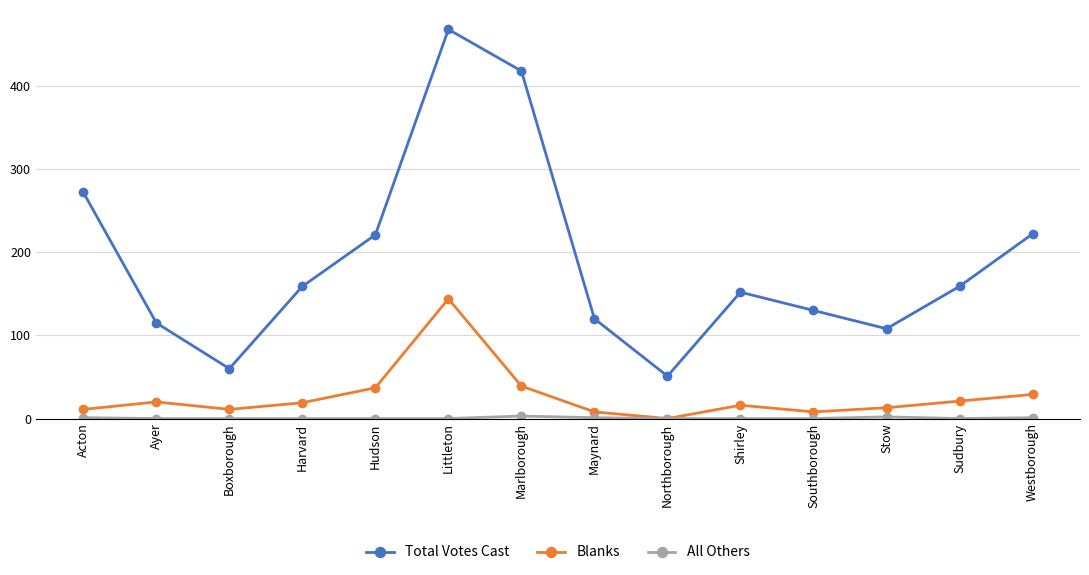

Where is Total Votes Cast nearest to the value 259?

Acton